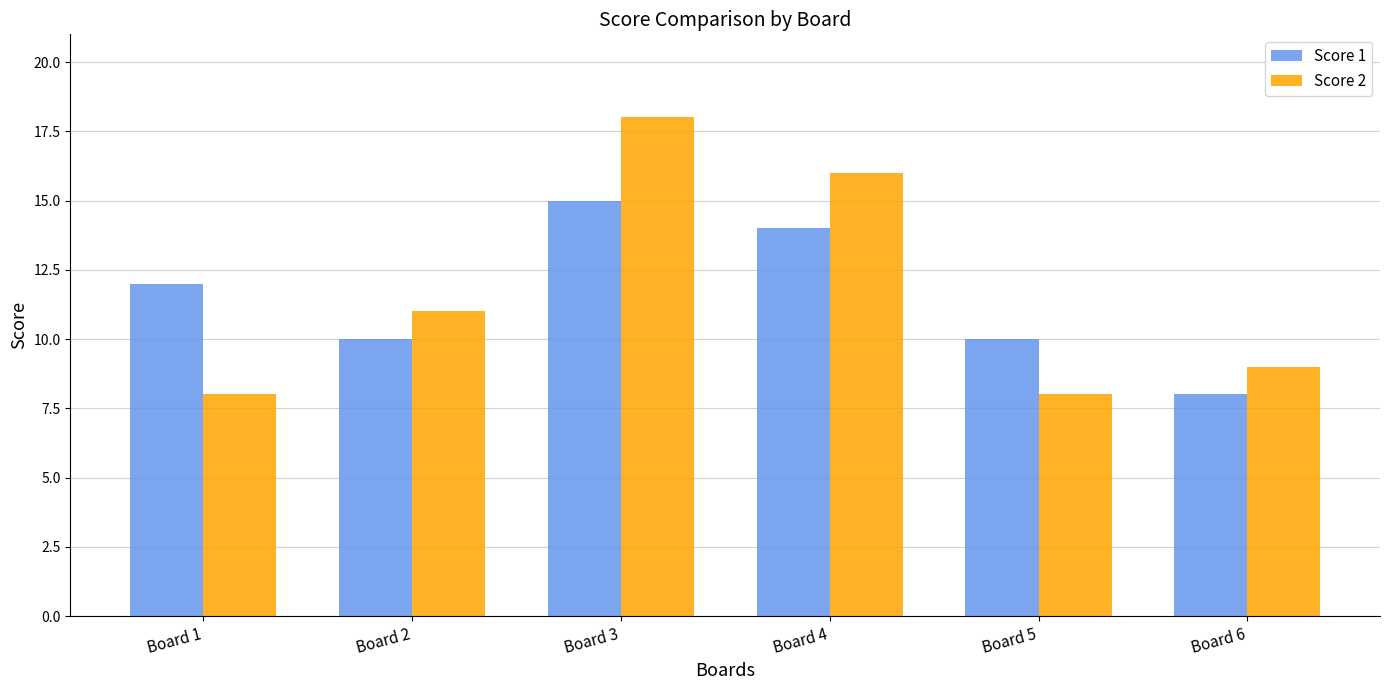

List the series in order of their peak value, lowest first.

Score 1, Score 2